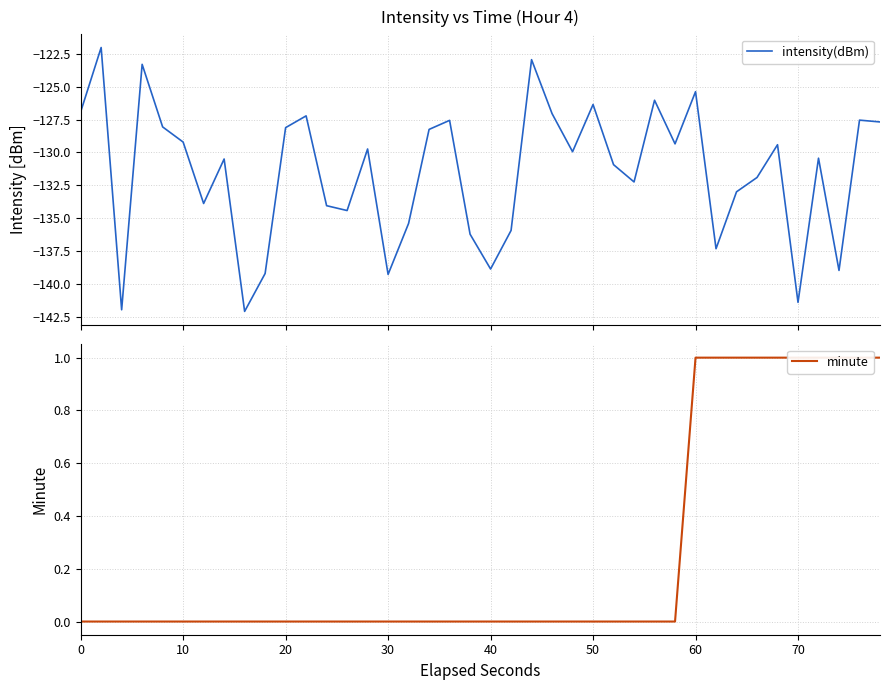

True or false: intensity(dBm) and minute intersect in this chart.

False